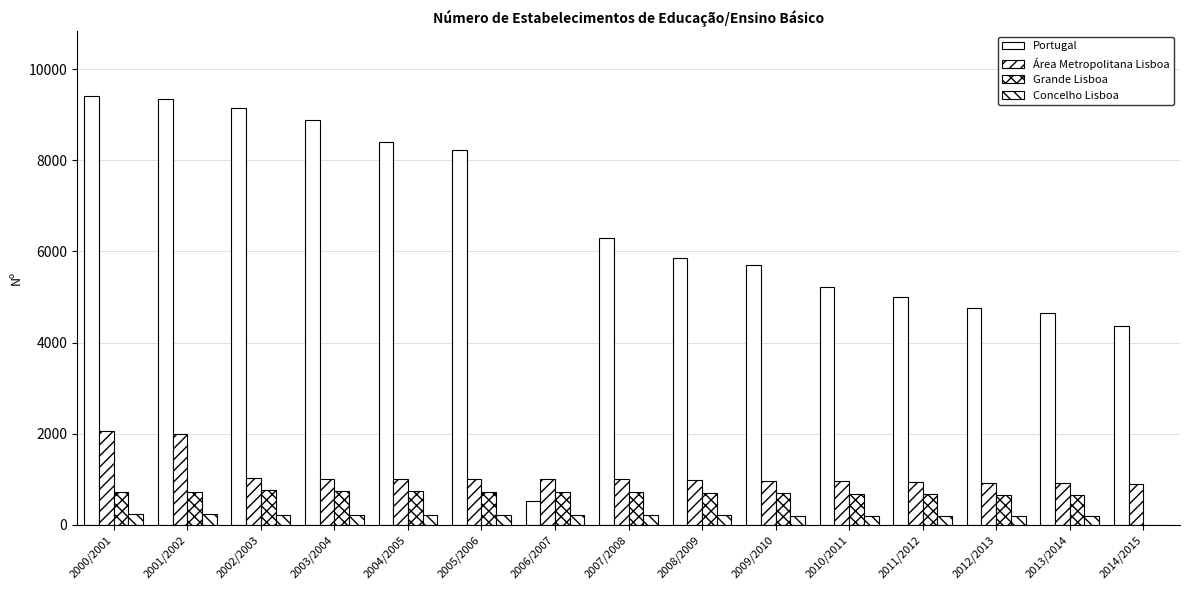

How many groups of bars are there?

15